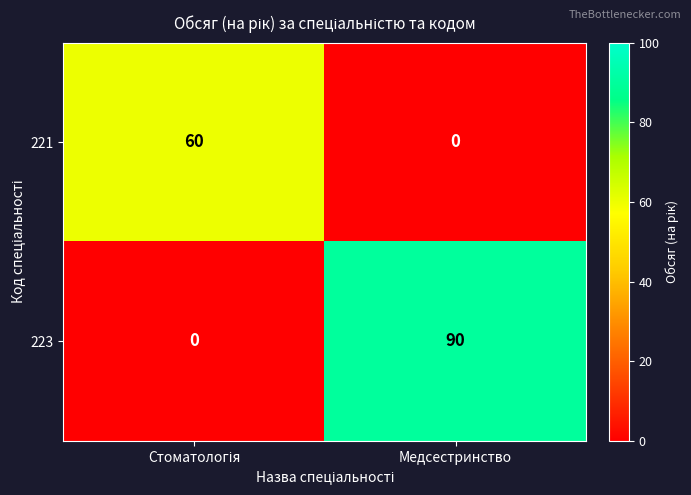

How many values in the 221 series are below 60?

1